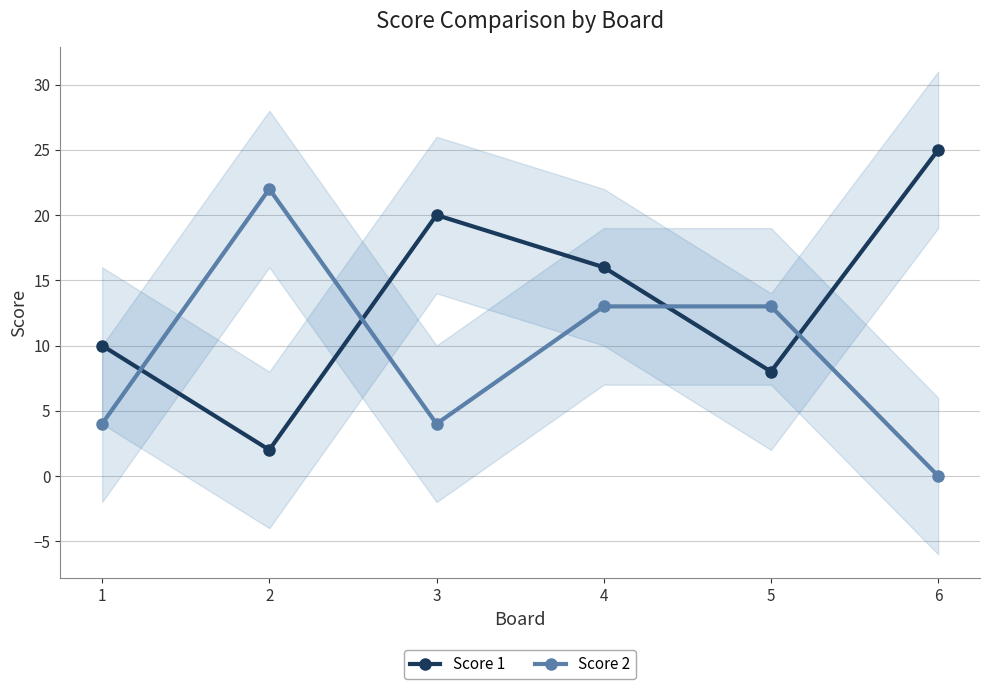

What is the approximate value of Score 1 at 1, to the nearest 5?

10